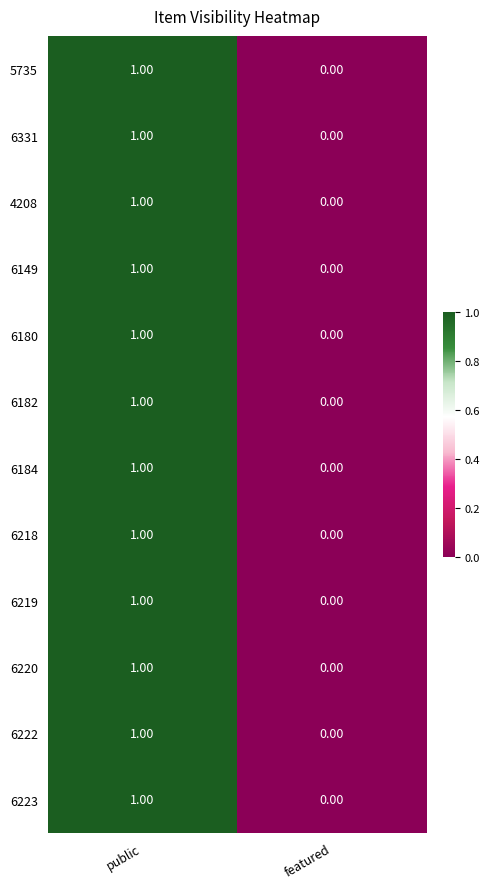

List the labels in order of 6149 value, largest first.

public, featured